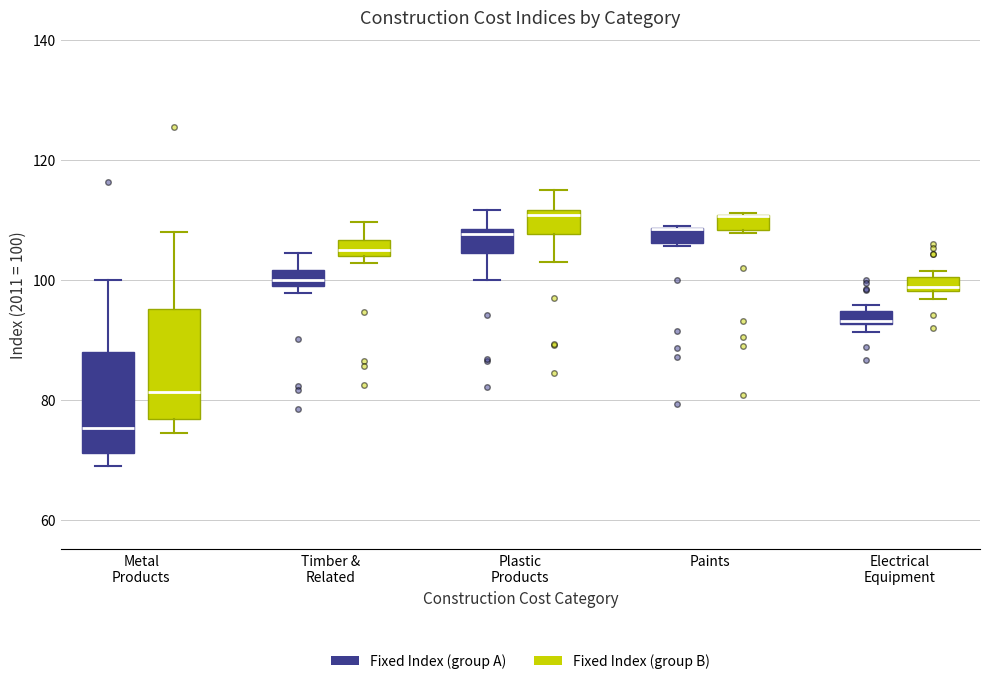

Where is the upper edge of the box for Metal Products (Fixed Index (group A)) on the y-axis? The values are not printed on the chart, so give them approximately, as read against the axis.

88